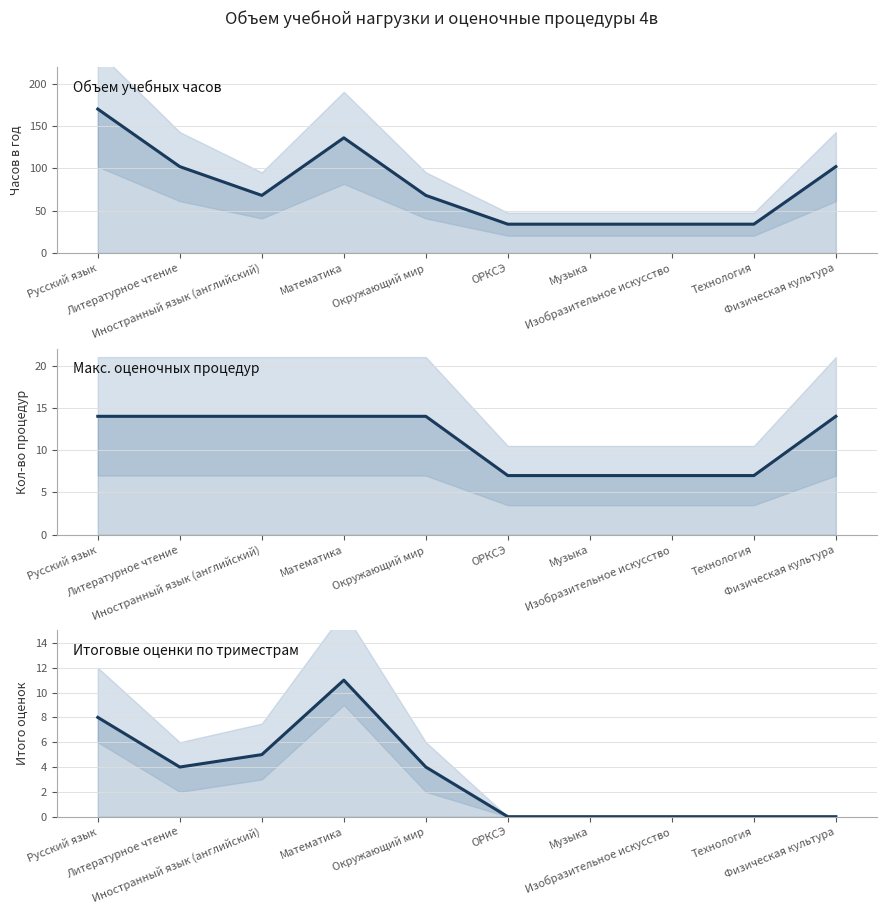

Reading right to left, list all the values displayed in this chart.

Объем учебных часов: 102	34	34	34	34	68	136	68	102	170
Макс. оценочных процедур: 14	7	7	7	7	14	14	14	14	14
Итоговые оценки по триместрам: 0	0	0	0	0	4	11	5	4	8